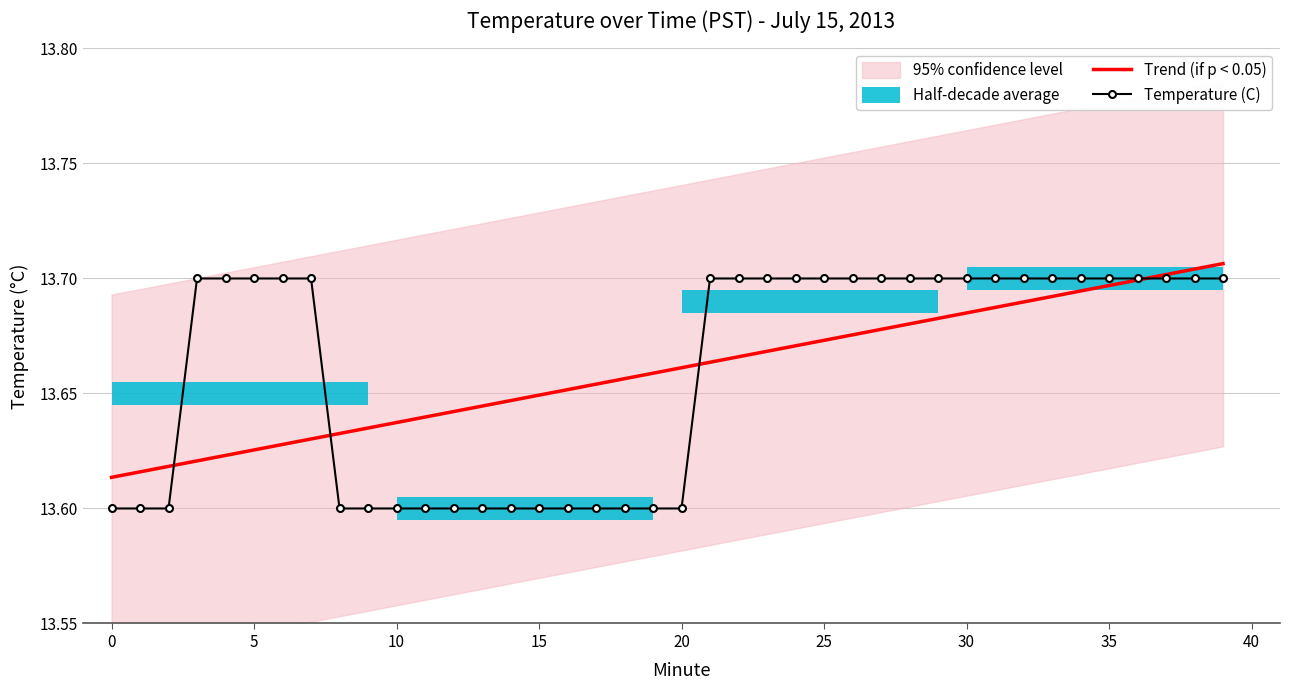

Between 22 and 24, which is larger?

24